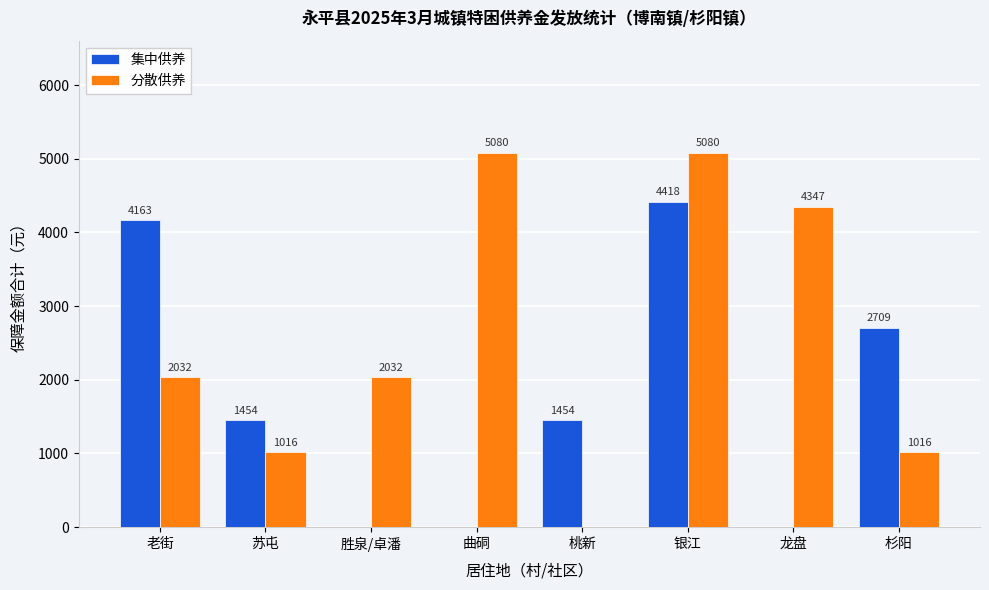

What is the maximum value shown in the chart?

5080